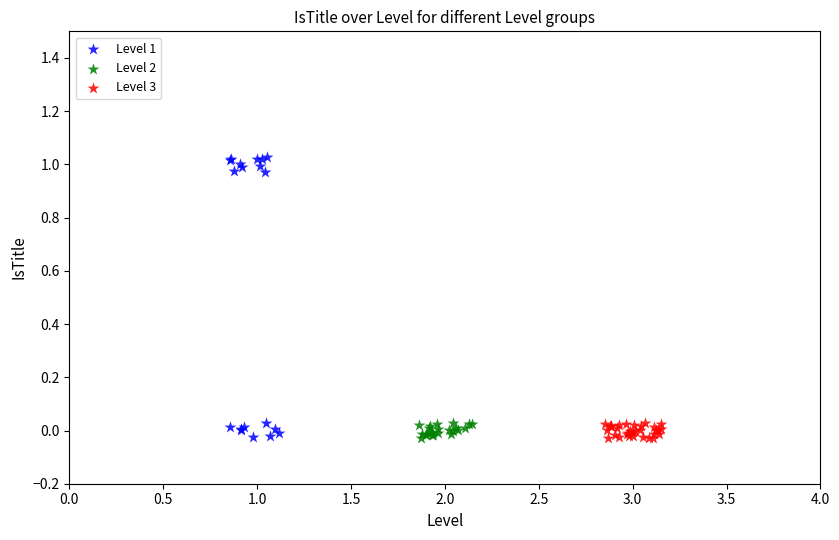

Which series contains the highest Y value?

Level 1